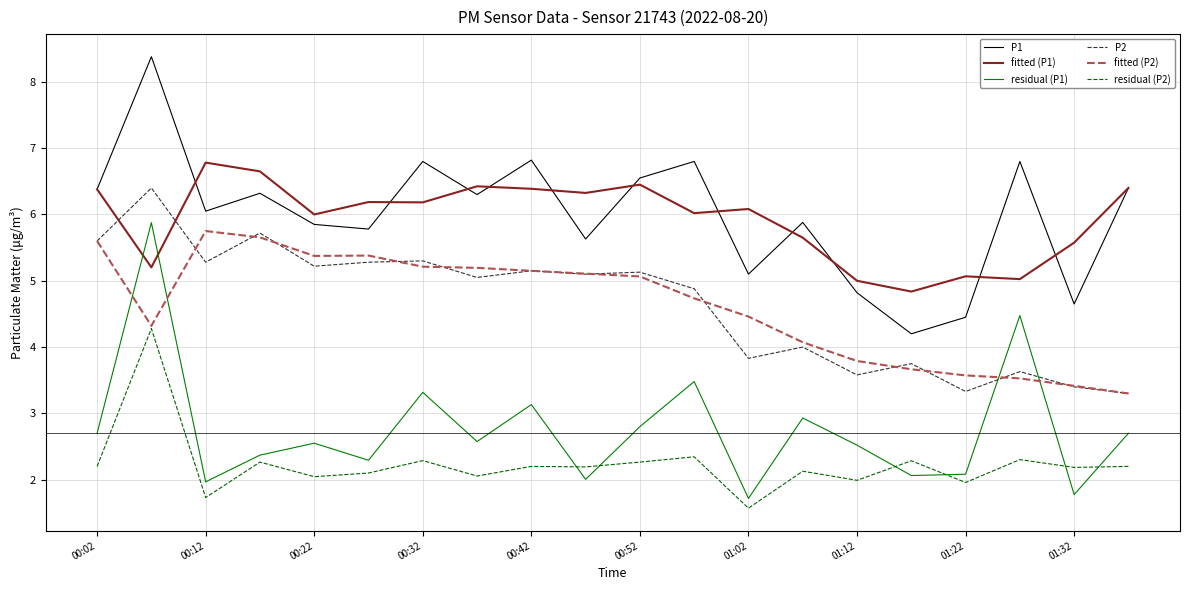

What is the minimum value shown in the chart?

1.6